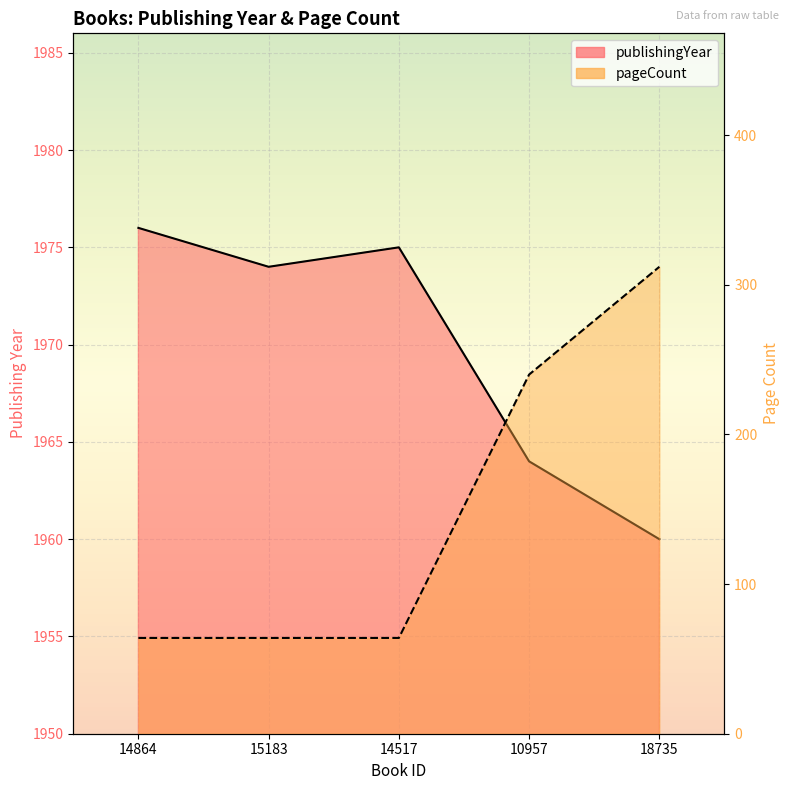

Is it true that publishingYear equals 571 at 18735?

False